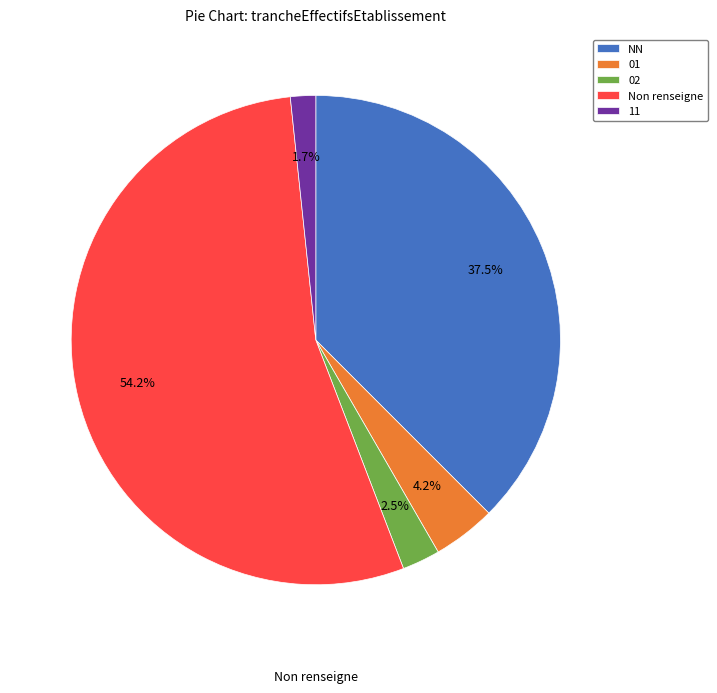

The 02 slice represents 9% of the pie. True or false?

False